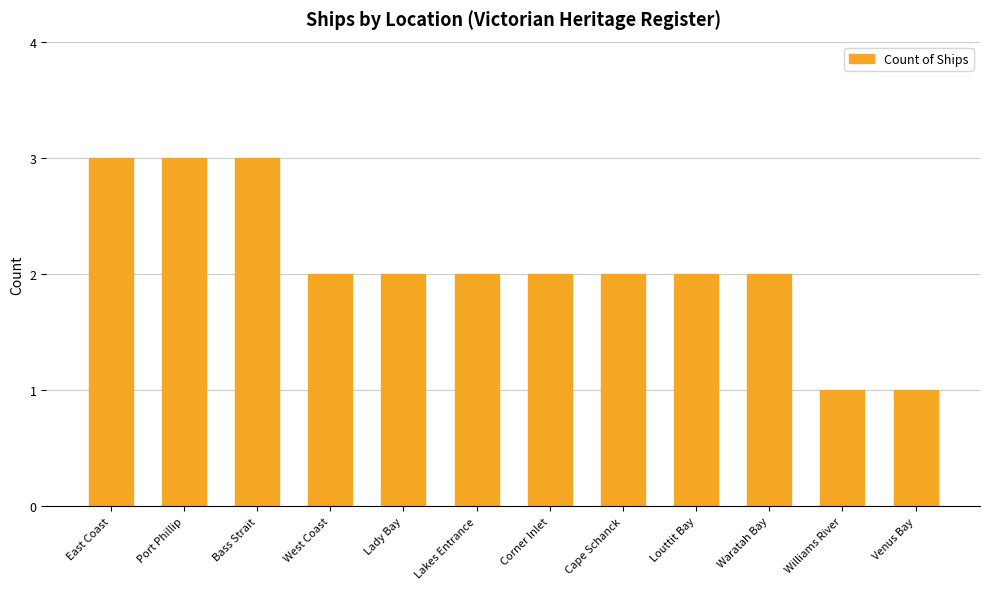

What is the label of the 1st bar from the left?

East Coast